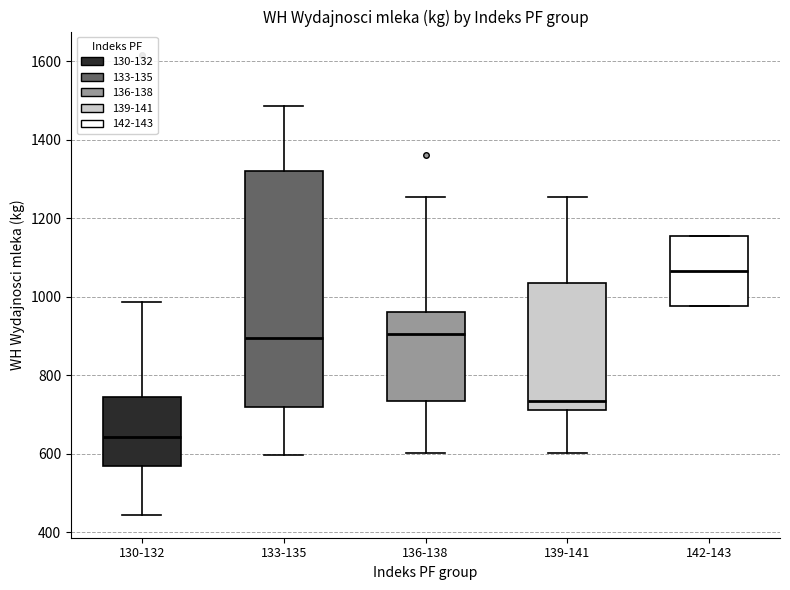

Comparing the boxes themselves (not the whiskers), which one is the tallest?

133-135